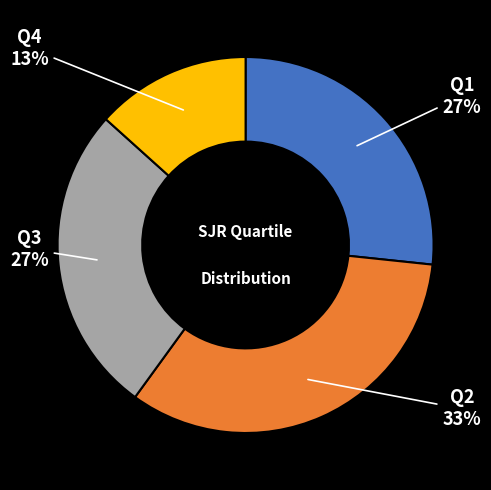

Which has a higher value, Q2 or Q3?

Q2